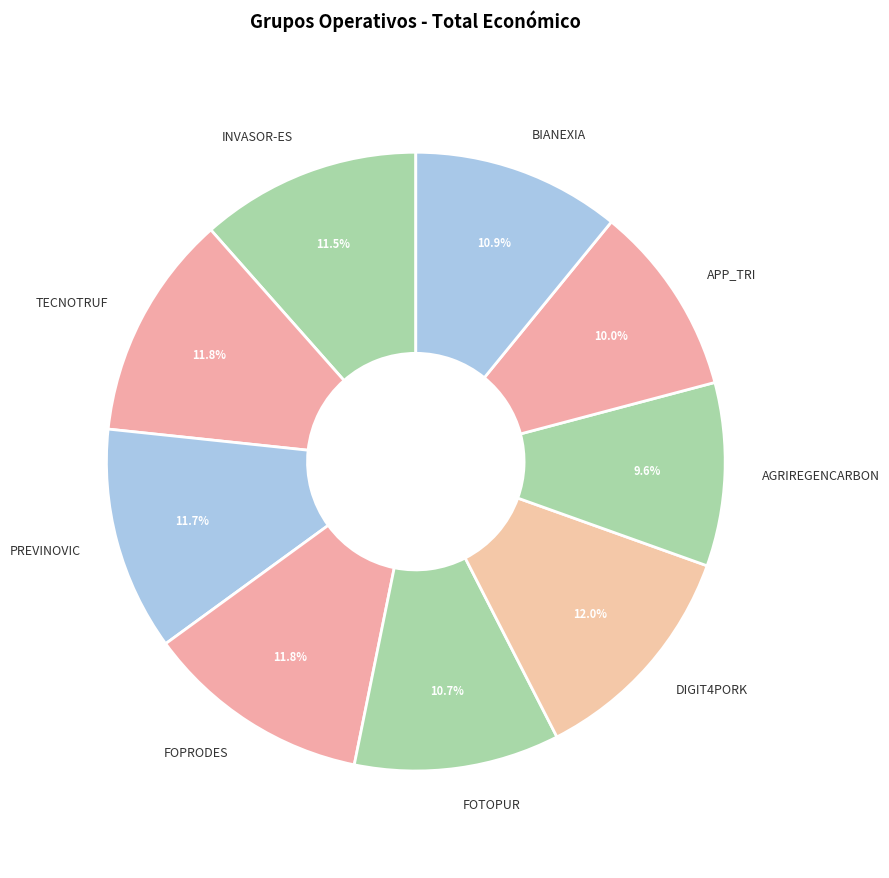

To the nearest percent, what is the difference between the largest and smallest slice percentages?

2%